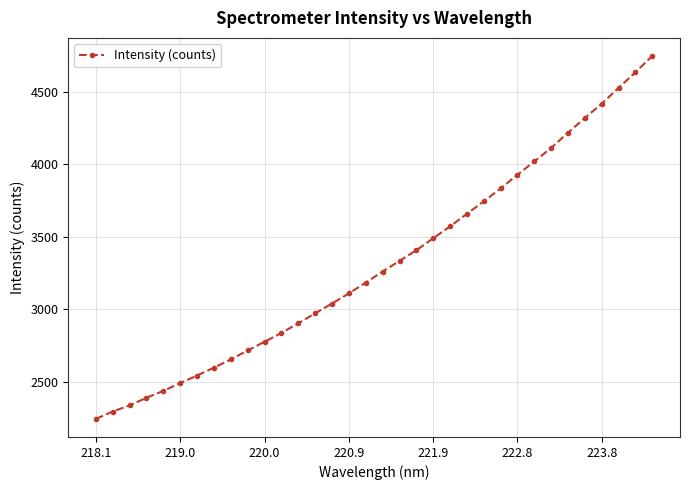

Count the number of values greater than 3261.

17